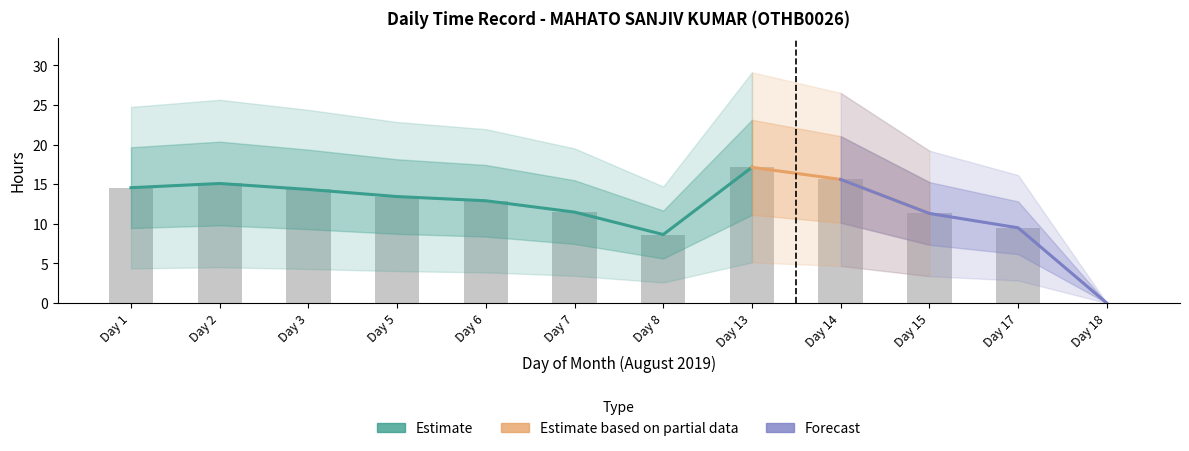

Read the value at Day 2.

15.1